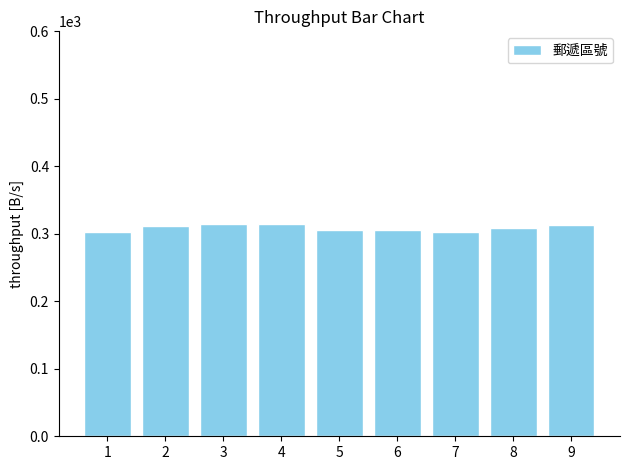

What is the value of the 6th bar from the left?

306